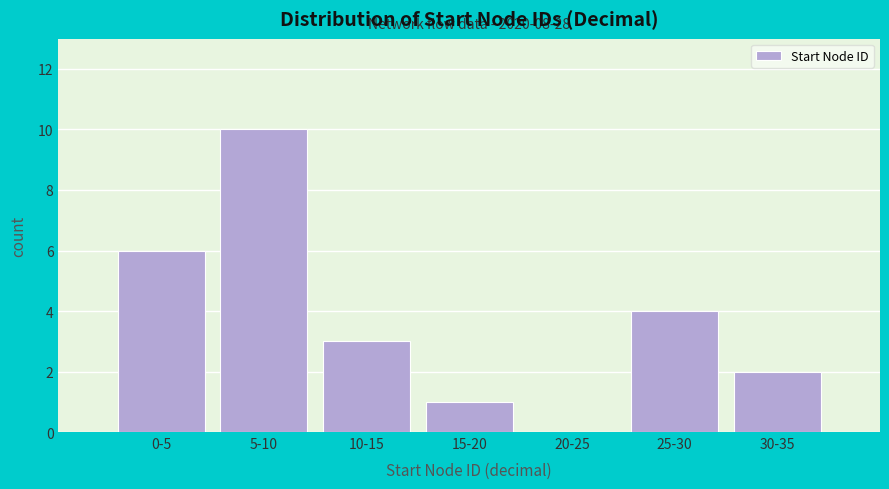

Reading right to left, list all the values displayed in this chart.

30-35=2	25-30=4	20-25=0	15-20=1	10-15=3	5-10=10	0-5=6